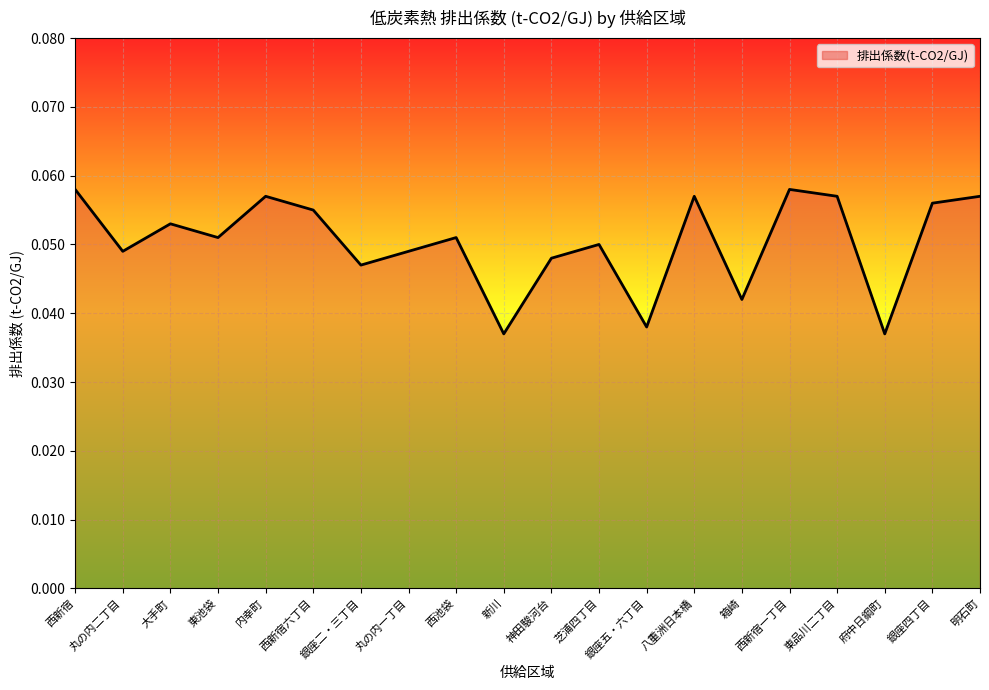

What position from the left is 箱崎?

15